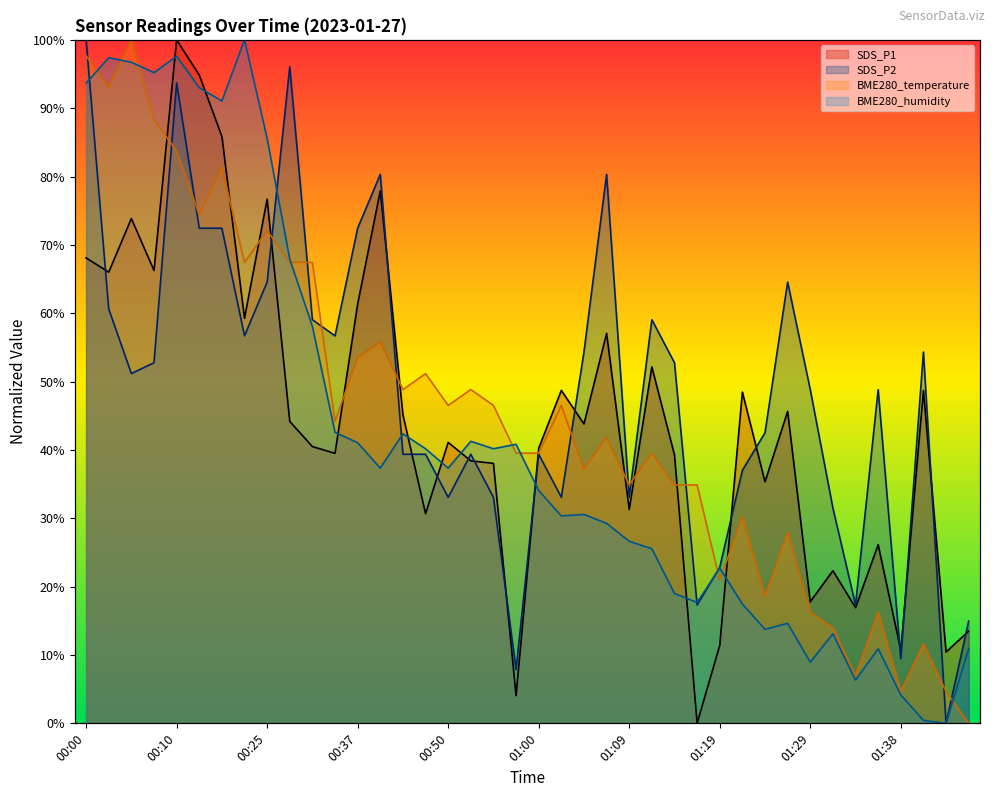

Reading right to left, what are all the values shown in this chart?

SDS_P1: 01:46=0.1	01:43=0.1	01:41=0.5	01:38=0.1	01:36=0.3	01:34=0.2	01:31=0.2	01:29=0.2	01:26=0.5	01:24=0.4	01:21=0.5	01:19=0.1	01:17=0.0	01:14=0.4	01:12=0.5	01:09=0.3	01:07=0.6	01:04=0.4	01:02=0.5	01:00=0.4	00:57=0.0	00:55=0.4	00:52=0.4	00:50=0.4	00:47=0.3	00:42=0.5	00:40=0.8	00:37=0.6	00:35=0.4	00:30=0.4	00:27=0.4	00:25=0.8	00:20=0.6	00:17=0.9	00:15=0.9	00:10=1.0	00:07=0.7	00:05=0.7	00:02=0.7	00:00=0.7
SDS_P2: 01:46=0.1	01:43=0.0	01:41=0.5	01:38=0.1	01:36=0.5	01:34=0.2	01:31=0.3	01:29=0.5	01:26=0.6	01:24=0.4	01:21=0.4	01:19=0.2	01:17=0.2	01:14=0.5	01:12=0.6	01:09=0.3	01:07=0.8	01:04=0.5	01:02=0.3	01:00=0.4	00:57=0.1	00:55=0.3	00:52=0.4	00:50=0.3	00:47=0.4	00:42=0.4	00:40=0.8	00:37=0.7	00:35=0.6	00:30=0.6	00:27=1.0	00:25=0.6	00:20=0.6	00:17=0.7	00:15=0.7	00:10=0.9	00:07=0.5	00:05=0.5	00:02=0.6	00:00=1.0
BME280_temperature: 01:46=0.0	01:43=0.0	01:41=0.1	01:38=0.0	01:36=0.2	01:34=0.1	01:31=0.1	01:29=0.2	01:26=0.3	01:24=0.2	01:21=0.3	01:19=0.2	01:17=0.3	01:14=0.3	01:12=0.4	01:09=0.3	01:07=0.4	01:04=0.4	01:02=0.5	01:00=0.4	00:57=0.4	00:55=0.5	00:52=0.5	00:50=0.5	00:47=0.5	00:42=0.5	00:40=0.6	00:37=0.5	00:35=0.4	00:30=0.7	00:27=0.7	00:25=0.7	00:20=0.7	00:17=0.8	00:15=0.7	00:10=0.8	00:07=0.9	00:05=1.0	00:02=0.9	00:00=1.0
BME280_humidity: 01:46=0.1	01:43=0.0	01:41=0.0	01:38=0.0	01:36=0.1	01:34=0.1	01:31=0.1	01:29=0.1	01:26=0.1	01:24=0.1	01:21=0.2	01:19=0.2	01:17=0.2	01:14=0.2	01:12=0.3	01:09=0.3	01:07=0.3	01:04=0.3	01:02=0.3	01:00=0.3	00:57=0.4	00:55=0.4	00:52=0.4	00:50=0.4	00:47=0.4	00:42=0.4	00:40=0.4	00:37=0.4	00:35=0.4	00:30=0.6	00:27=0.7	00:25=0.9	00:20=1.0	00:17=0.9	00:15=0.9	00:10=1.0	00:07=1.0	00:05=1.0	00:02=1.0	00:00=0.9